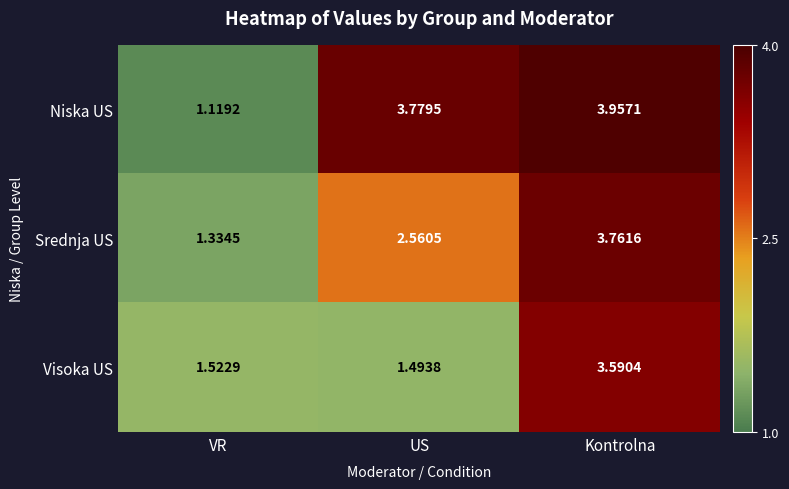

Which series has the widest spread of values?

Niska US